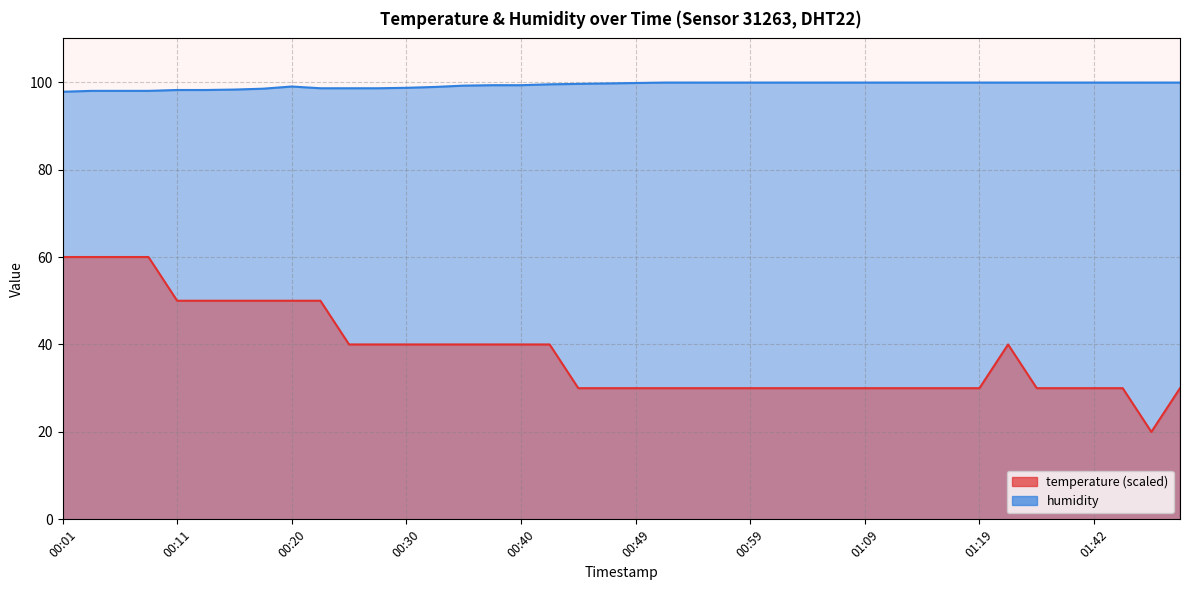

At which category does the chart reach its minimum across all series?

01:47